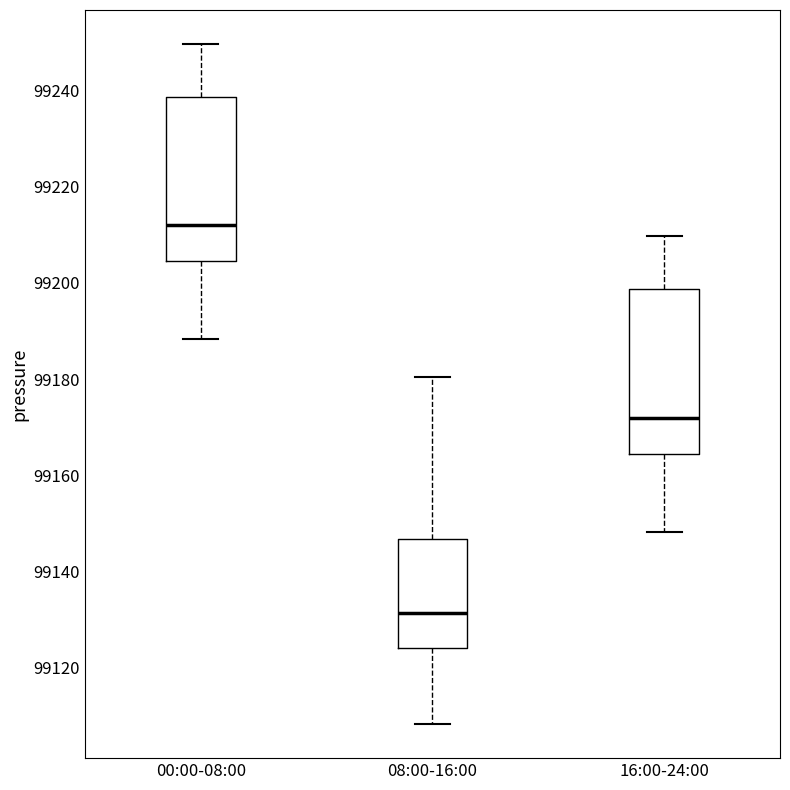

Where is the lower edge of the box for 16:00-24:00 on the y-axis? The values are not printed on the chart, so give them approximately, as read against the axis.

99164